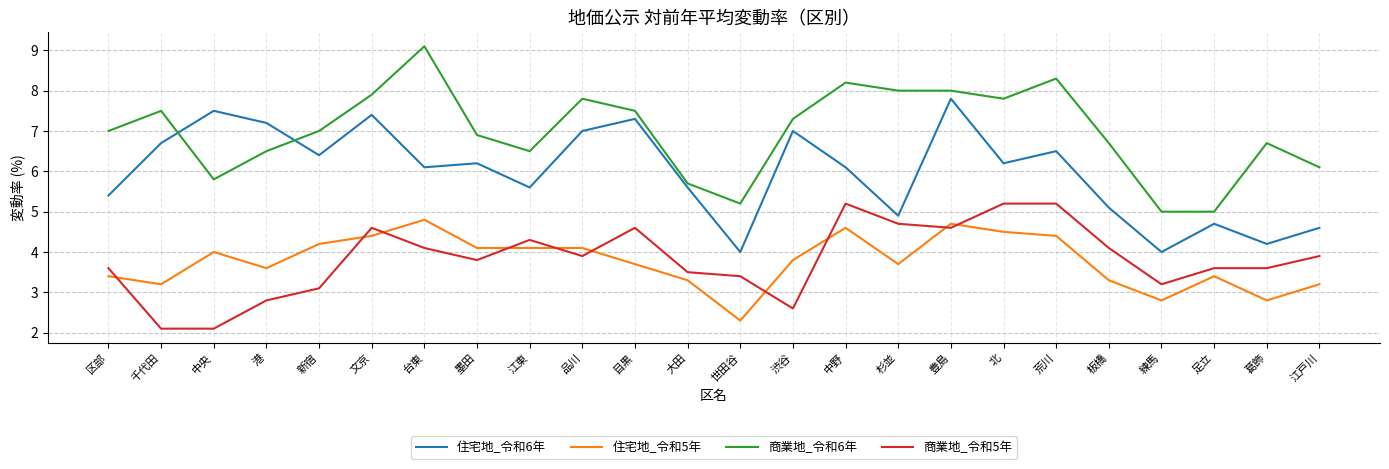

What is the total value across all series at 区部?

19.4